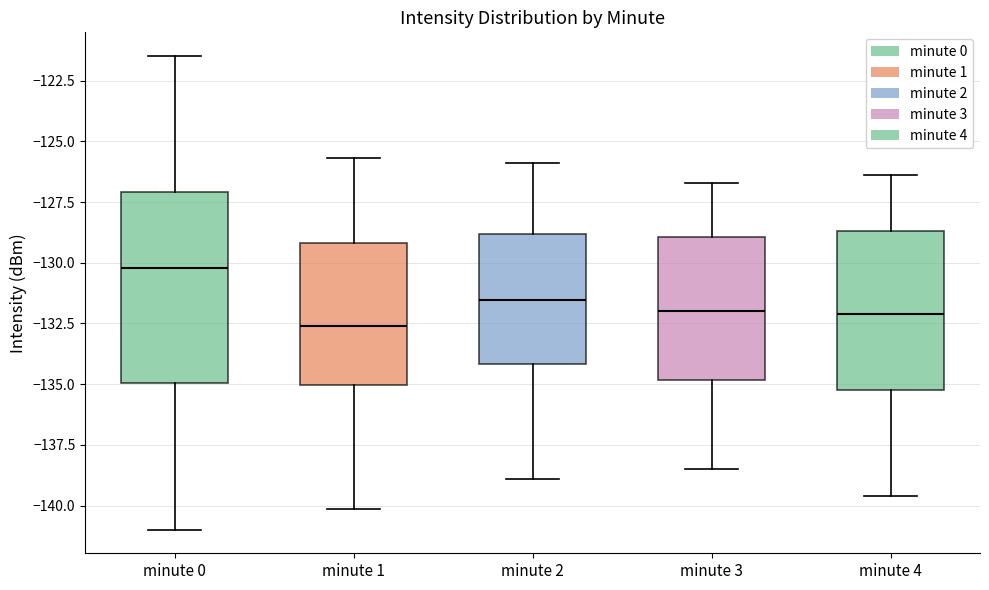

Which box has the lowest median line?

minute 1